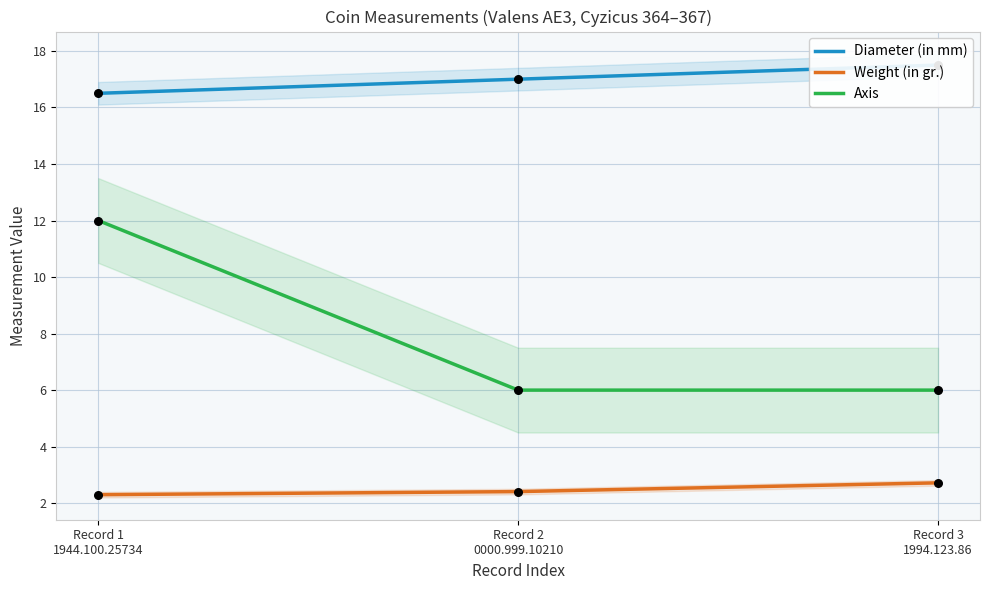

Is the value of Diameter (in mm) at Record 3
1994.123.86 greater than the value of Weight (in gr.) at Record 2
0000.999.10210?

Yes